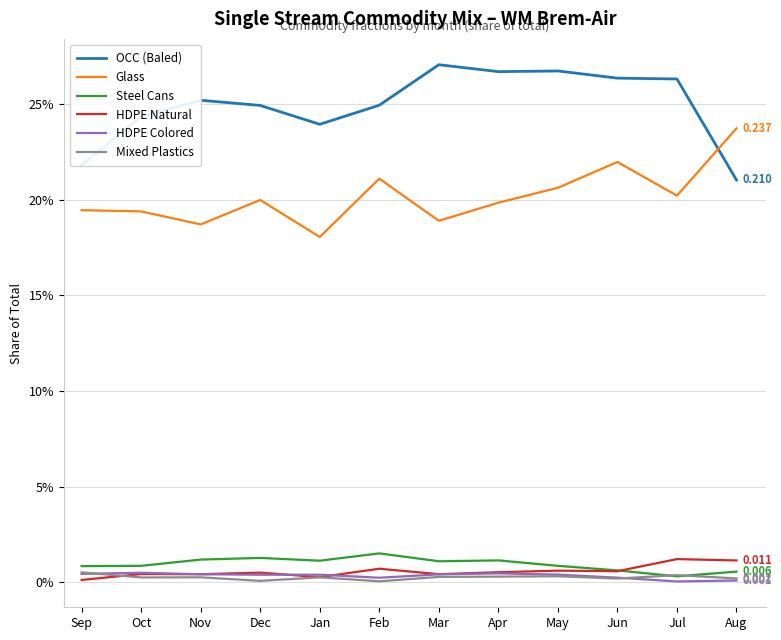

At which label is OCC (Baled) closest to 0?

Aug